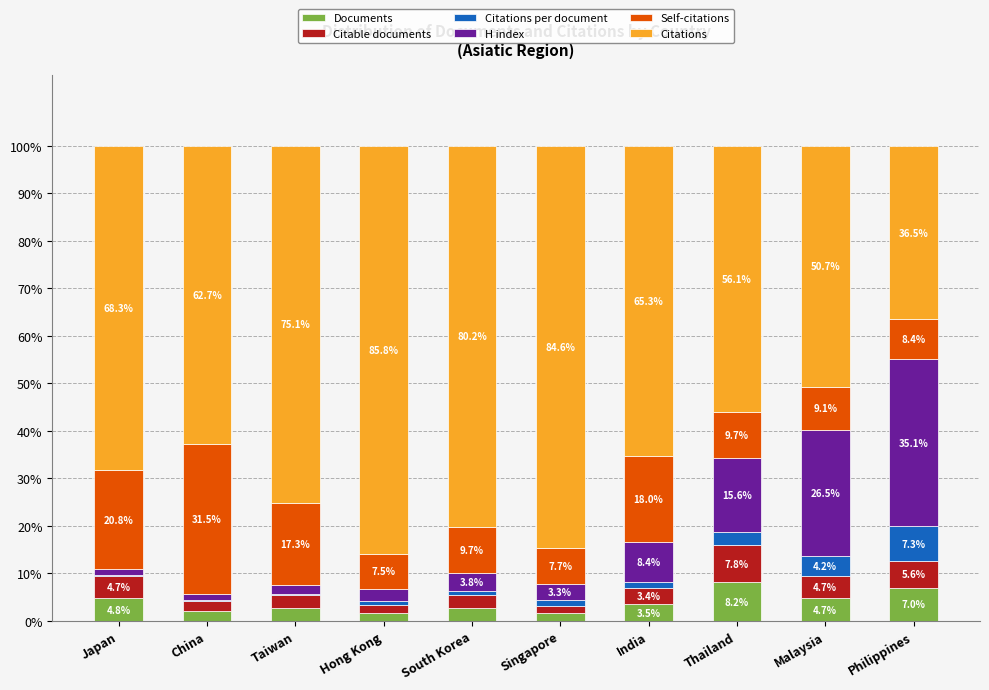

Are the bars grouped side by side (vs. stacked)?

No